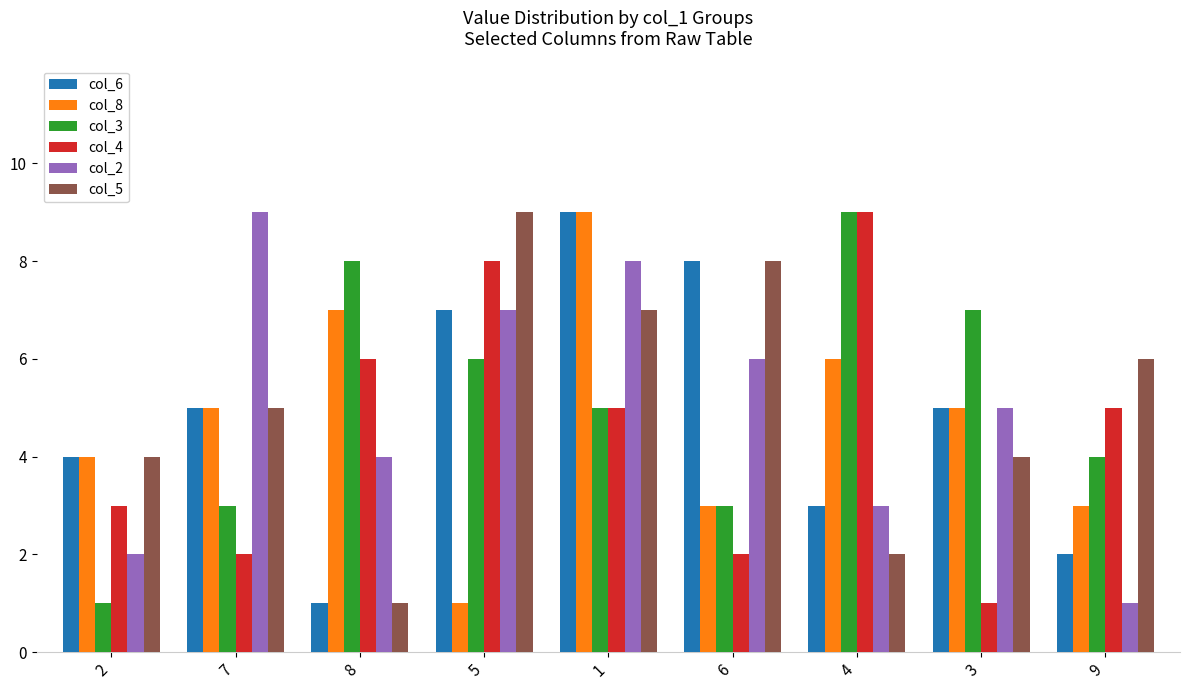

List the labels in order of col_2 value, largest first.

7, 1, 5, 6, 3, 8, 4, 2, 9